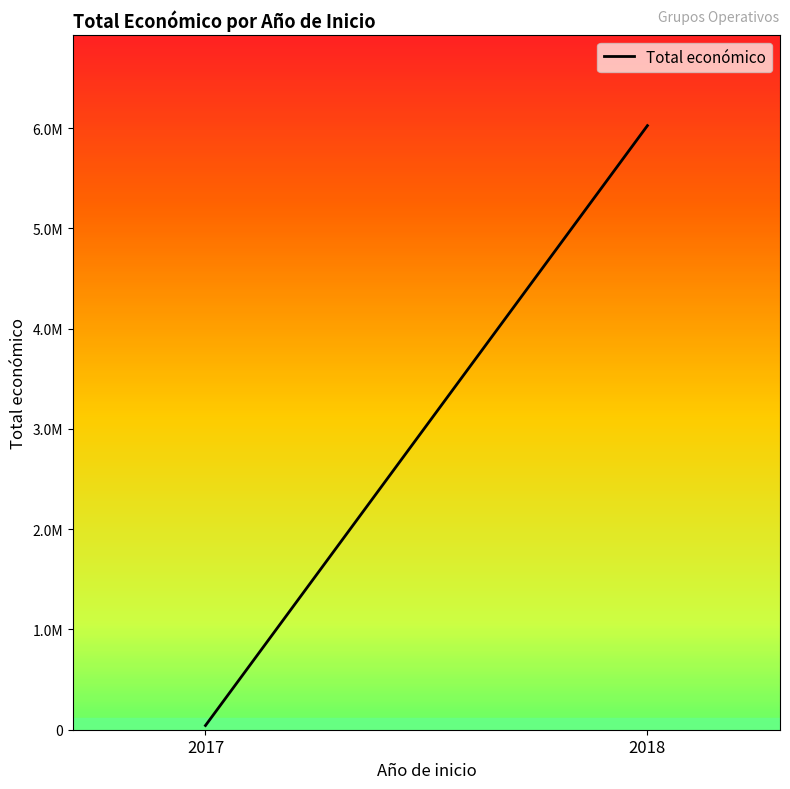

What is the maximum value shown in the chart?

6023810